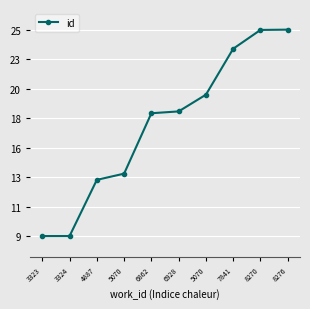

Is this an area chart (filled region under the line)?

No